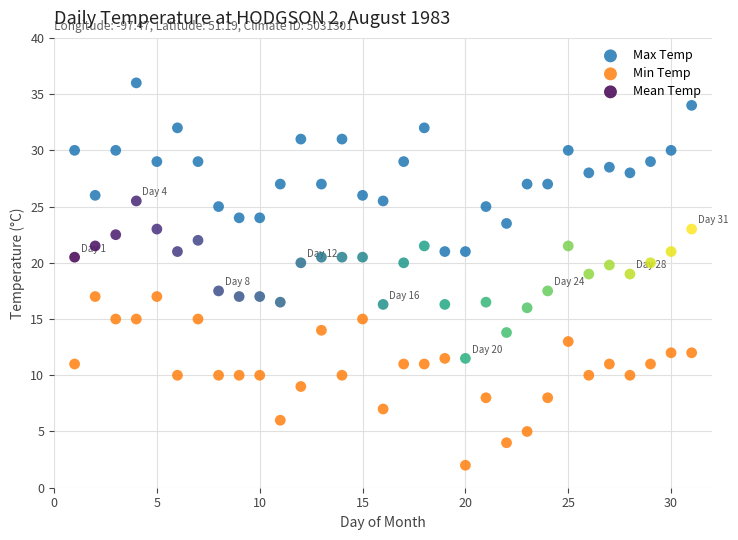

What are all the series names shown in the legend?

Max Temp, Min Temp, Mean Temp